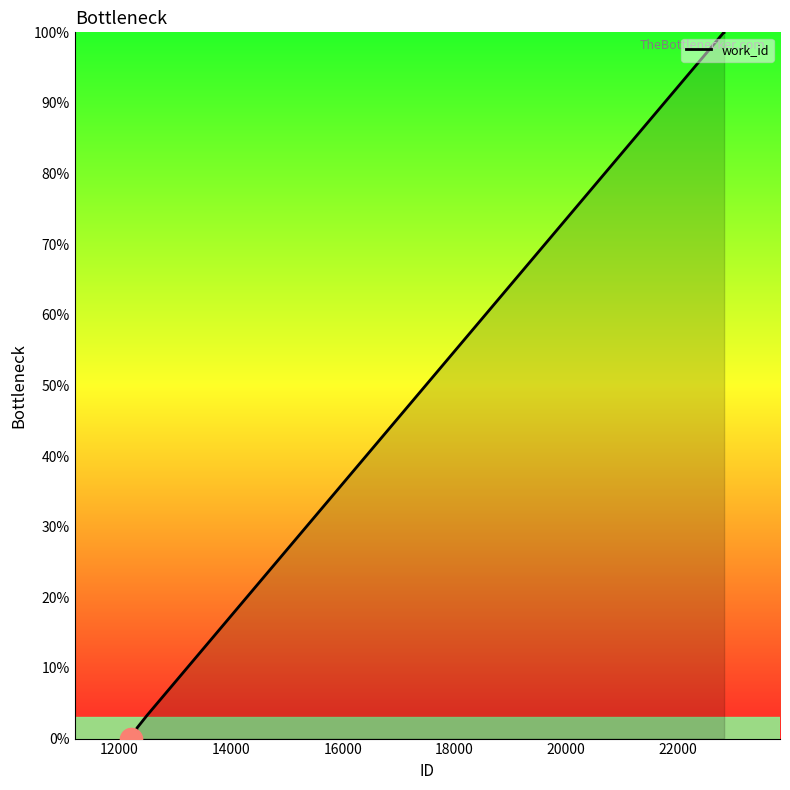

What is the greatest value displayed?

100.0